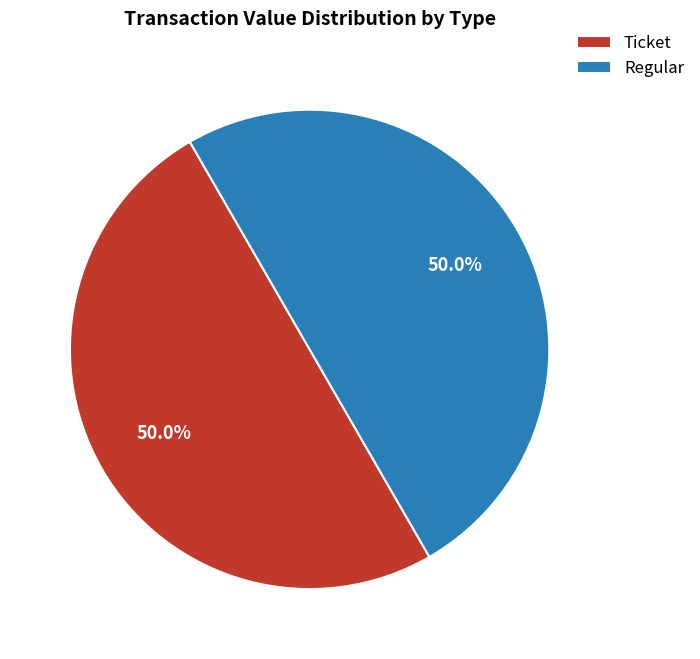

Approximately how many times larger is the value at Regular compared to Ticket?

1.0